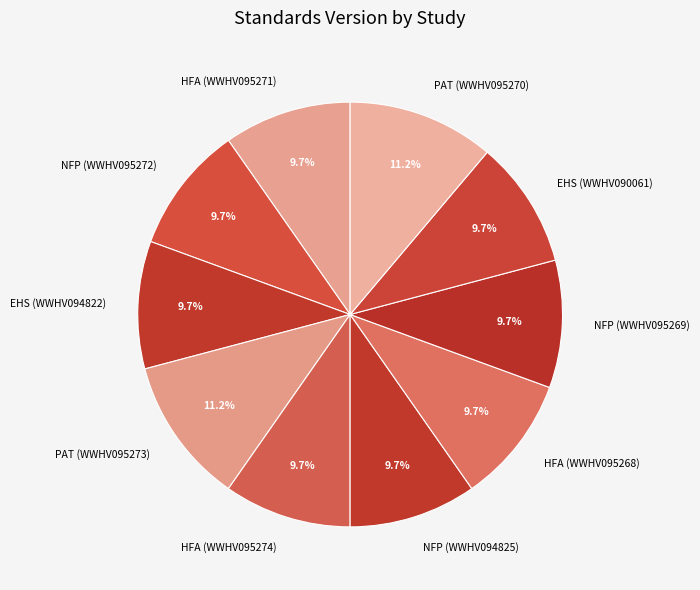

Does any single category account for the majority?

No